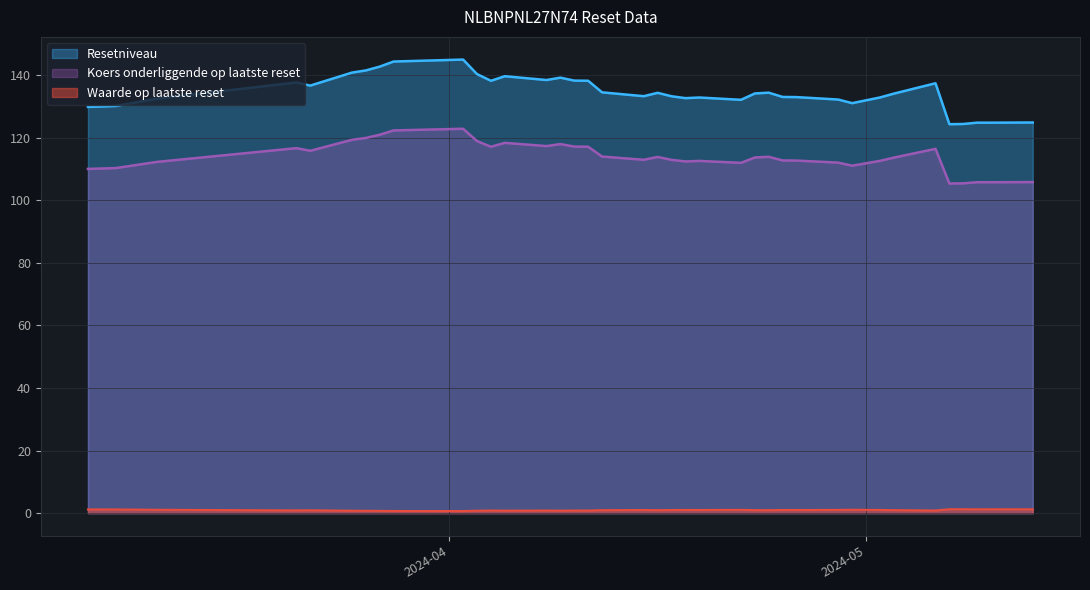

In Waarde op laatste reset, how many points are lower than both neighbors (excluding endpoints)?

9